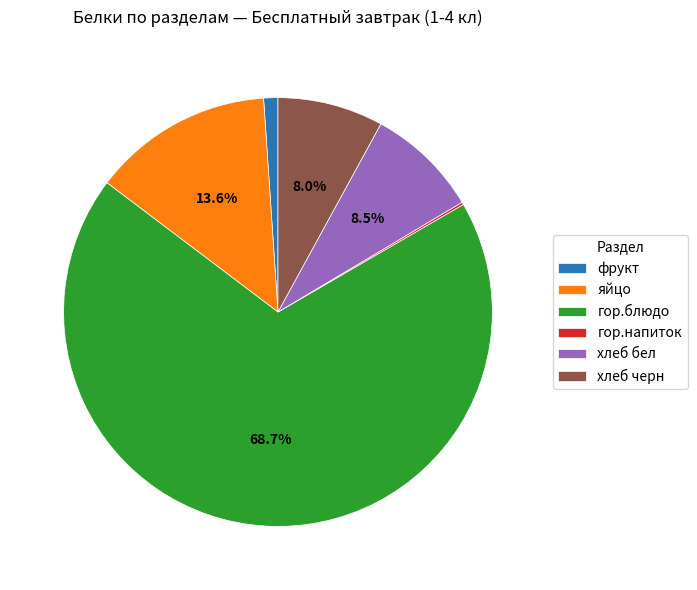

To the nearest percent, what percentage of the pie is яйцо?

14%